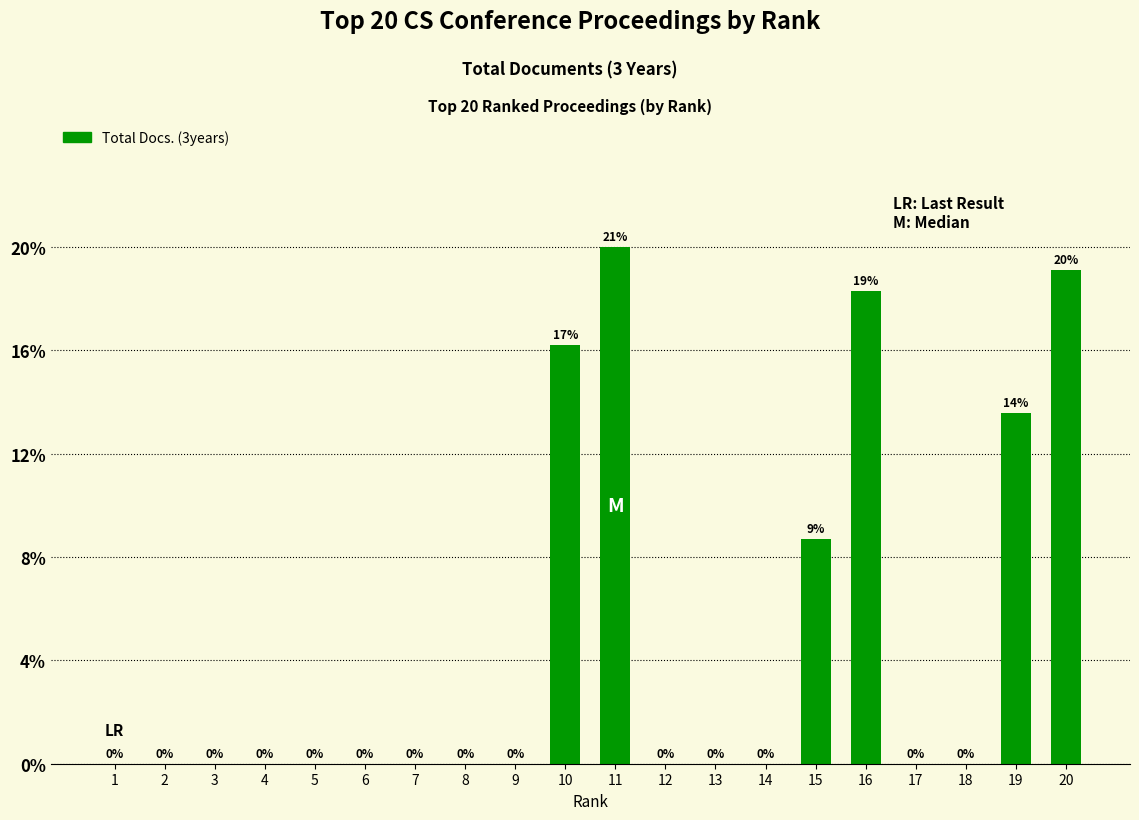

List the labels in order of value, largest first.

11, 20, 16, 10, 19, 15, 1, 2, 3, 4, 5, 6, 7, 8, 9, 12, 13, 14, 17, 18